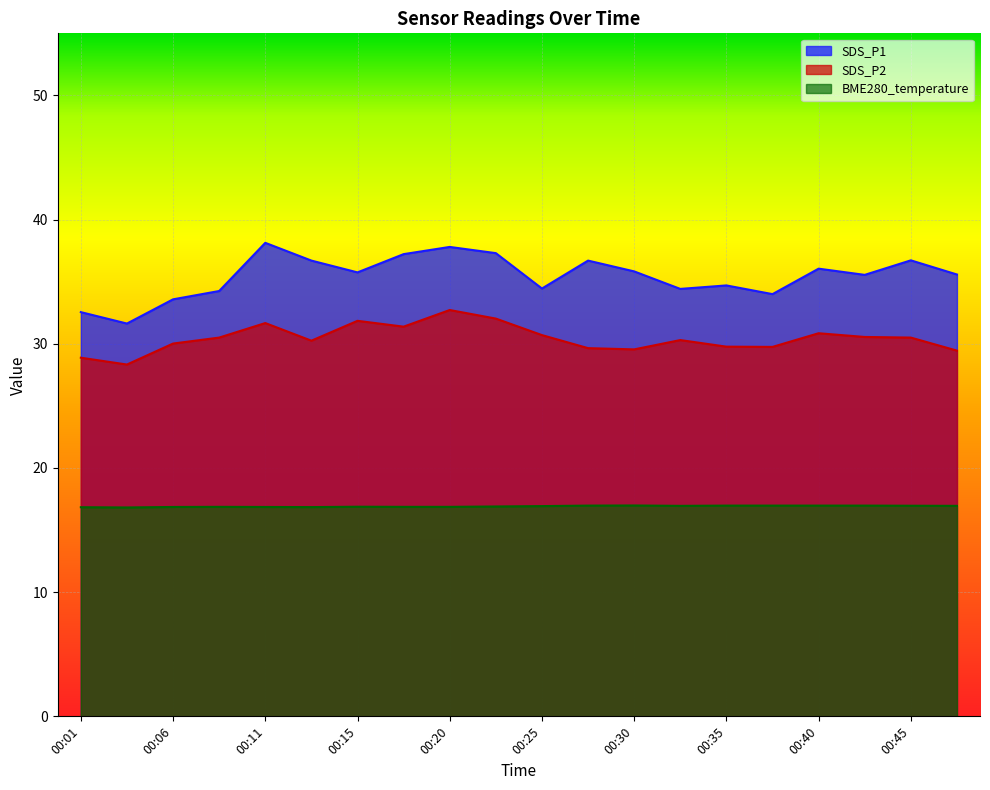

True or false: SDS_P2 has more than 0 points higher than both neighbors.

True